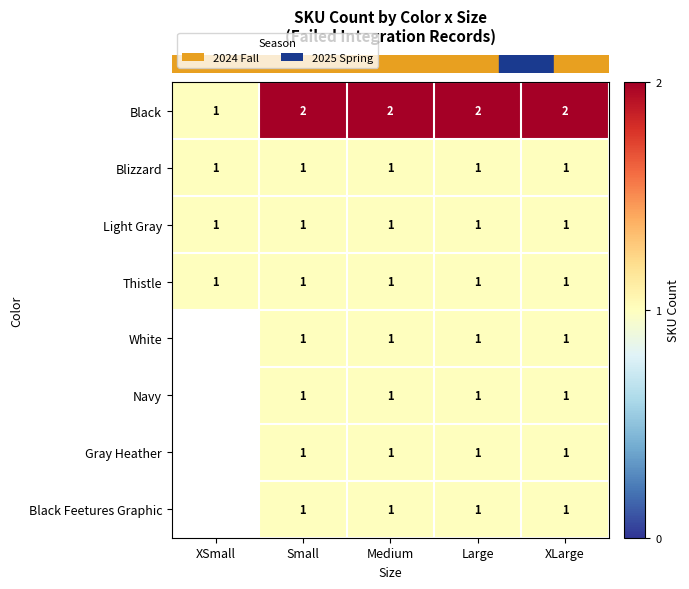

Count the number of categories in the chart.

5